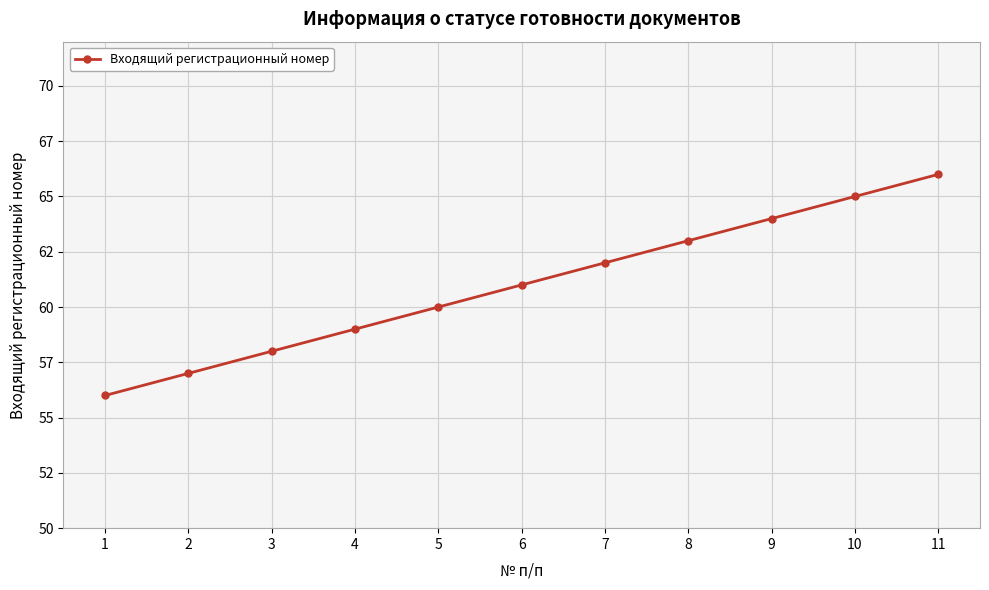

Rank the categories by value from highest to lowest.

11, 10, 9, 8, 7, 6, 5, 4, 3, 2, 1